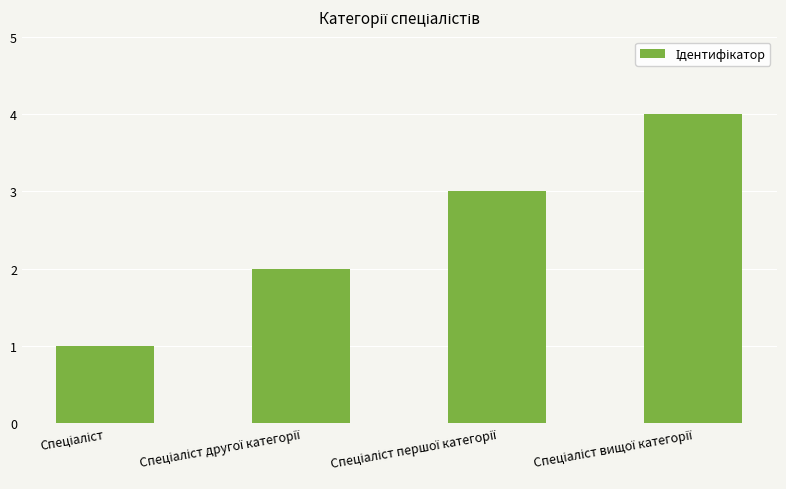

What is the sum of all values?

10